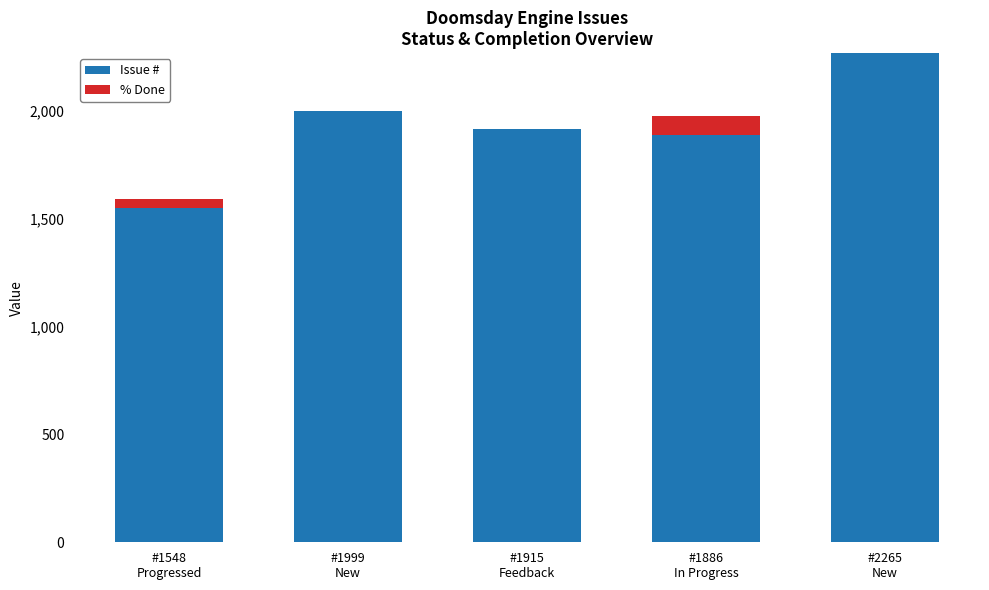

What is the total value across all series at #1548
Progressed?

1588